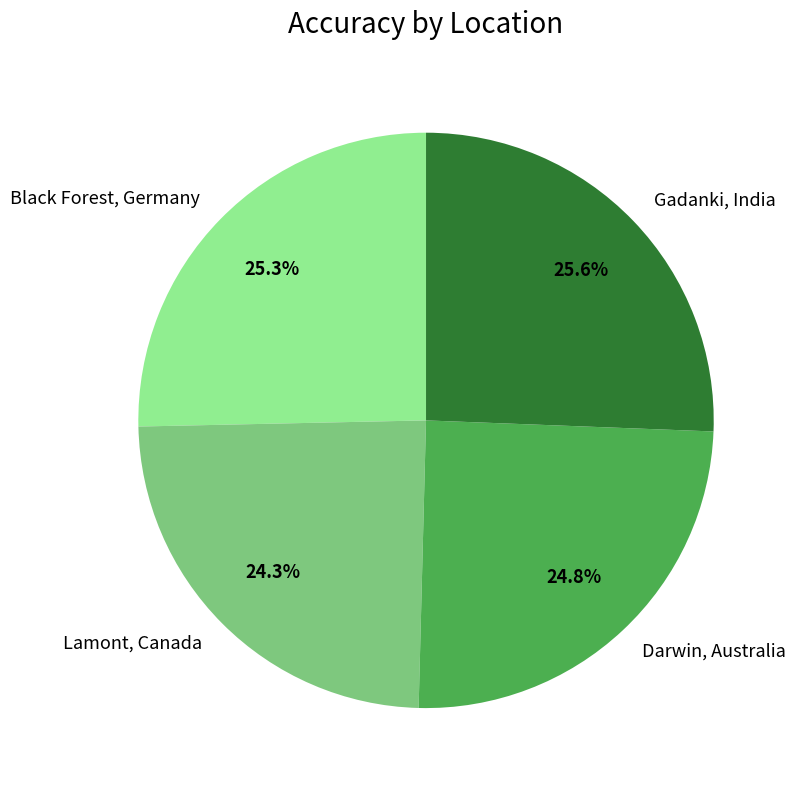

To the nearest percent, what percentage of the pie is Lamont, Canada?

24%